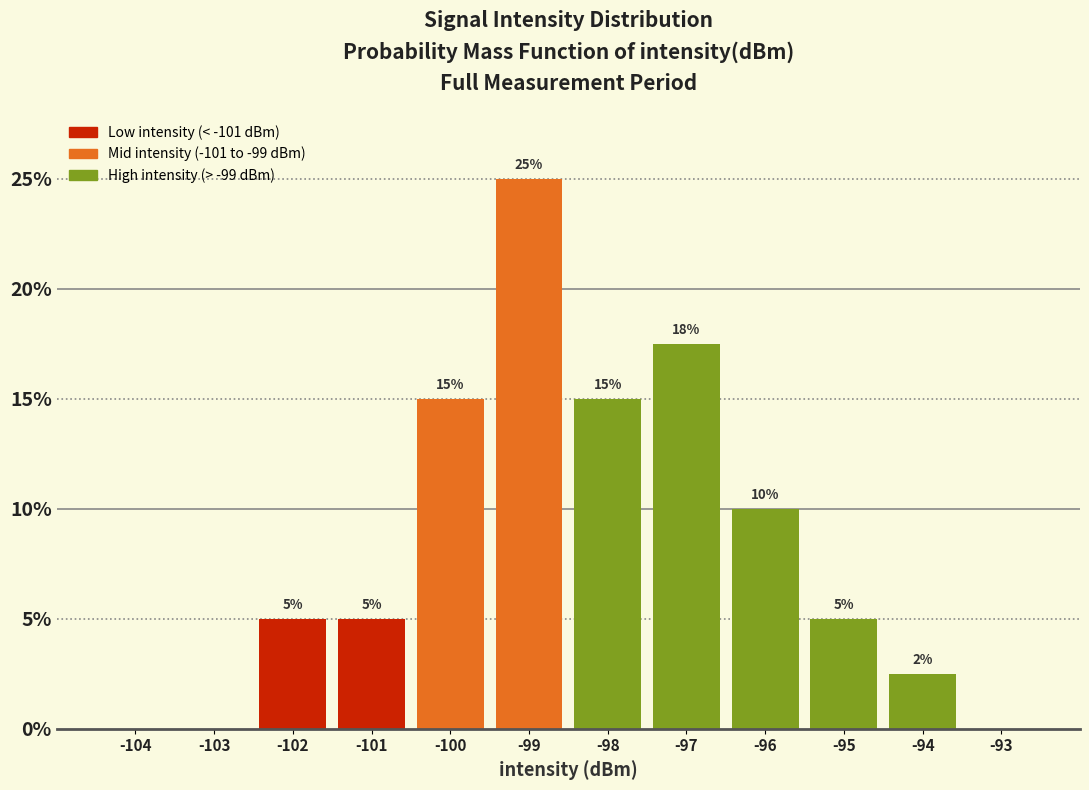

What is the sum of all values?

100.0